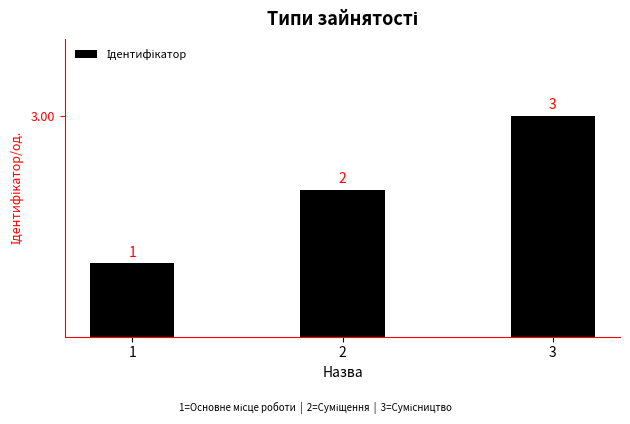

Are the bars horizontal?

No